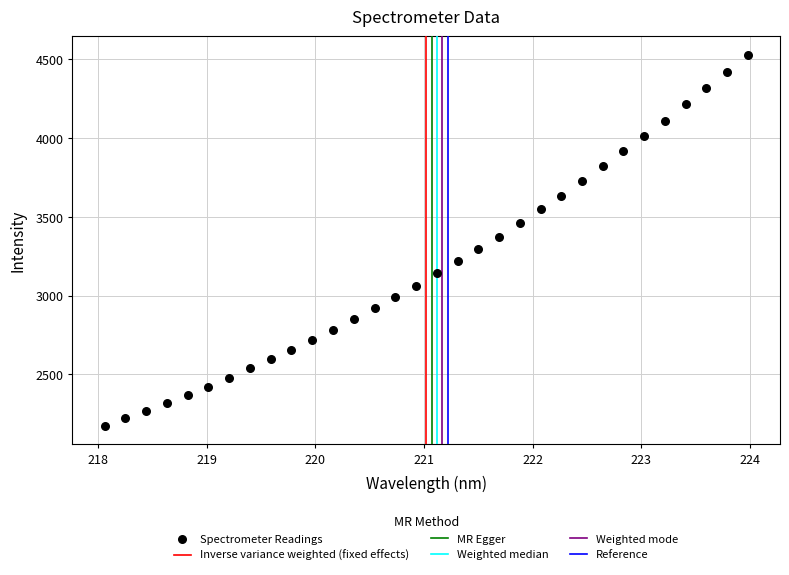

What is the range of Y values (max minus min)?

2352.7